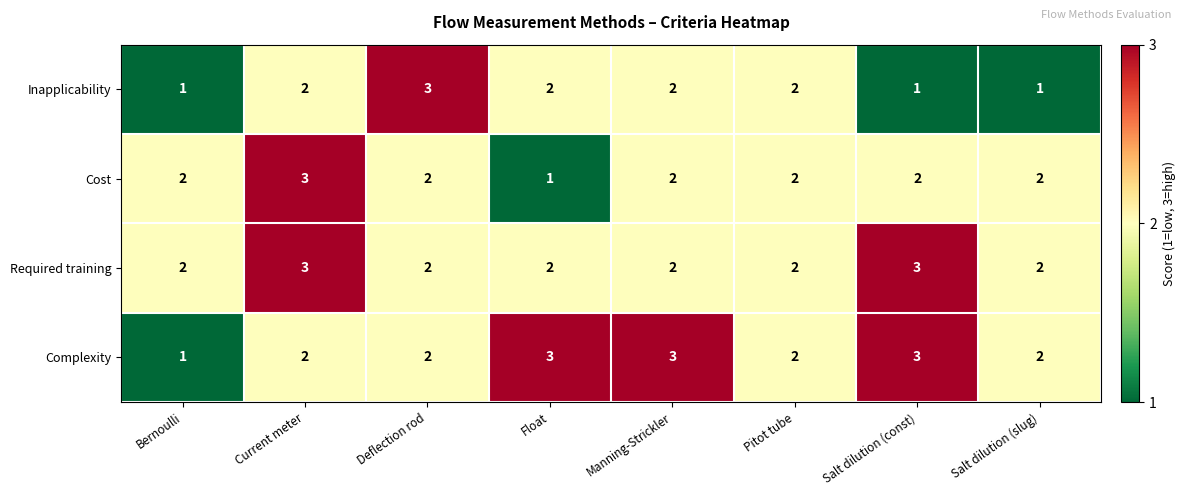

What is the sum of all Cost values?

16